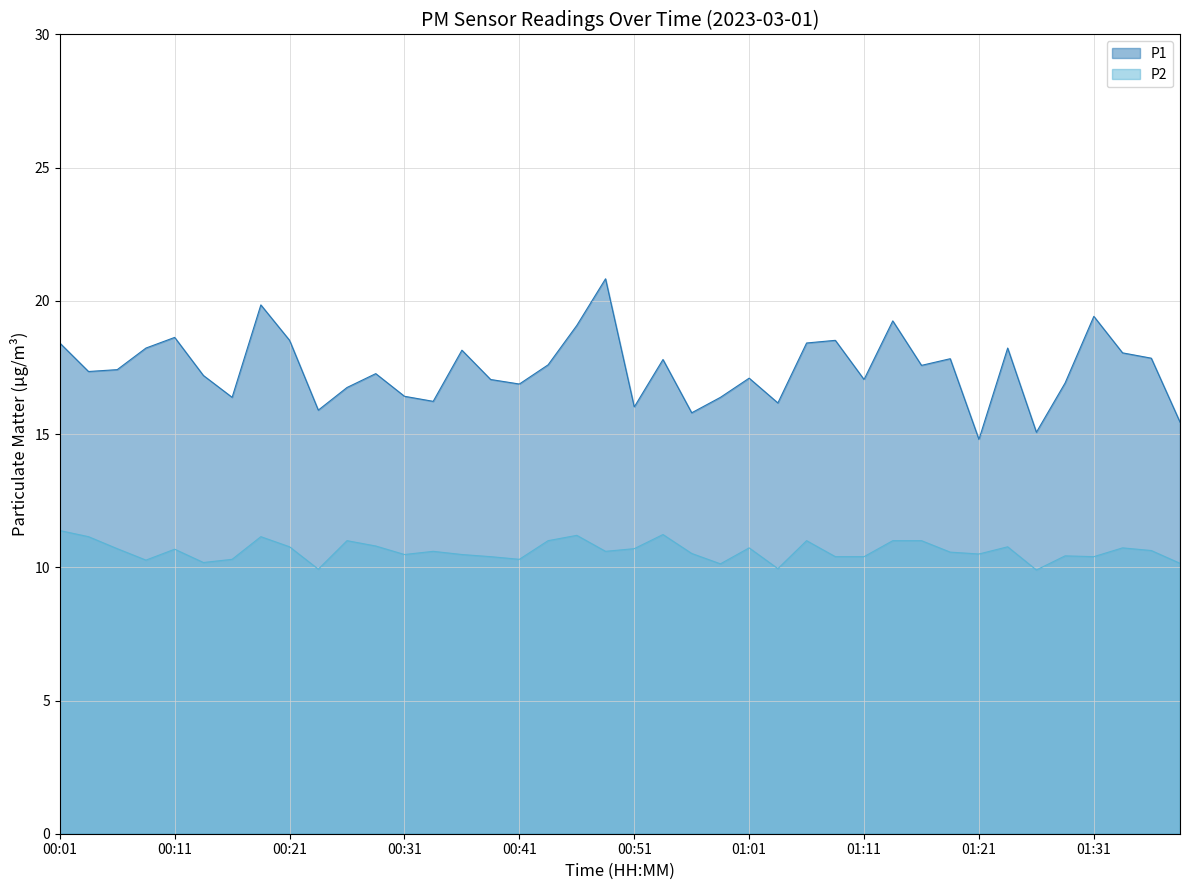

True or false: P2 and P1 cross at least once.

False